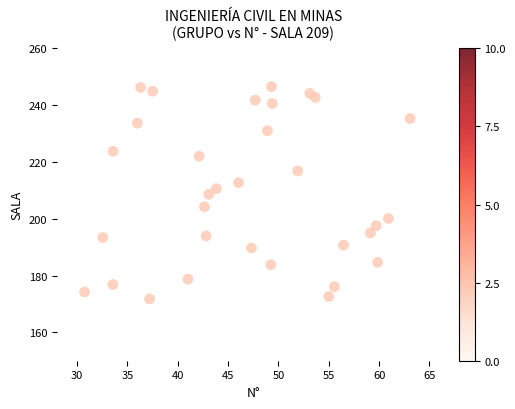

What is the range of Y values (max minus min)?

74.8